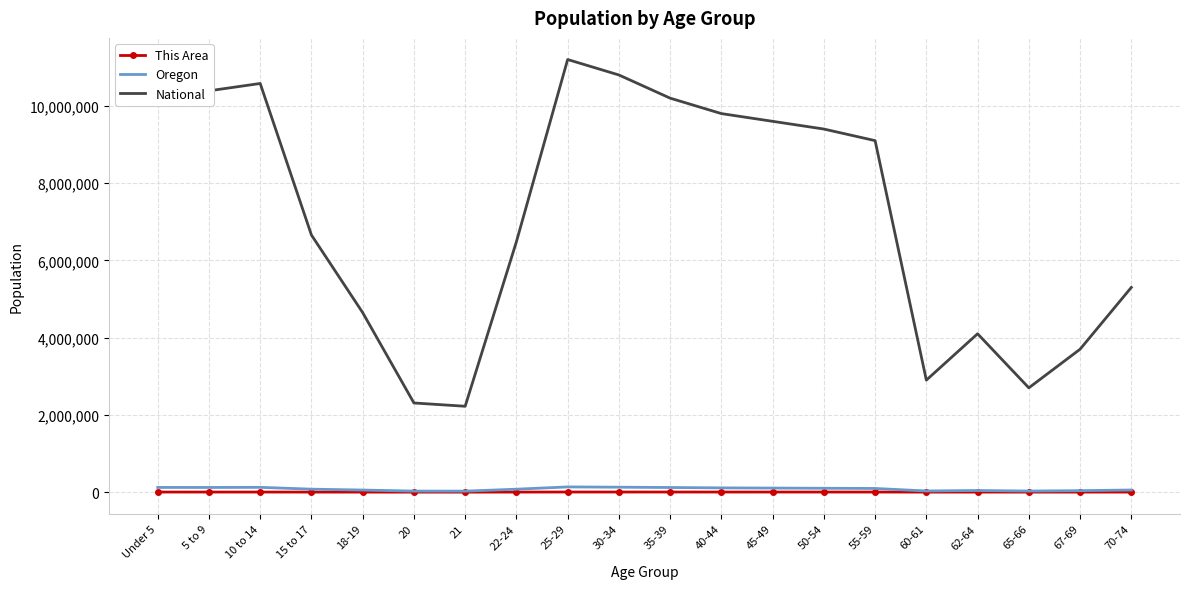

True or false: National and This Area intersect in this chart.

False